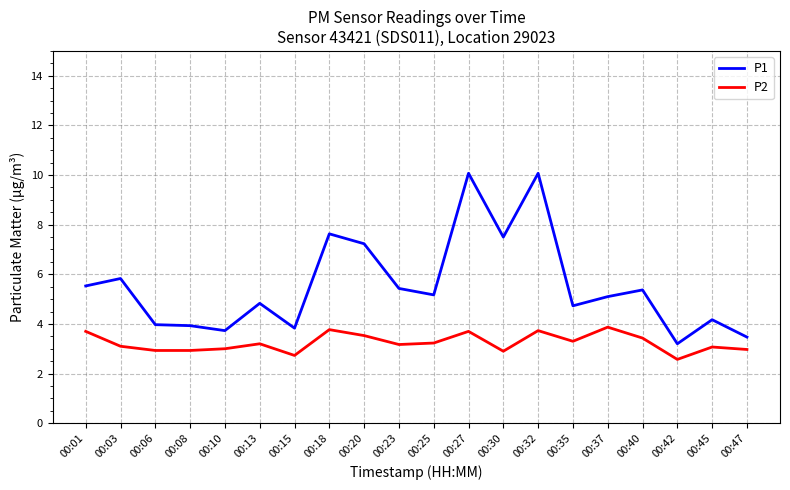

True or false: P2 and P1 cross at least once.

False